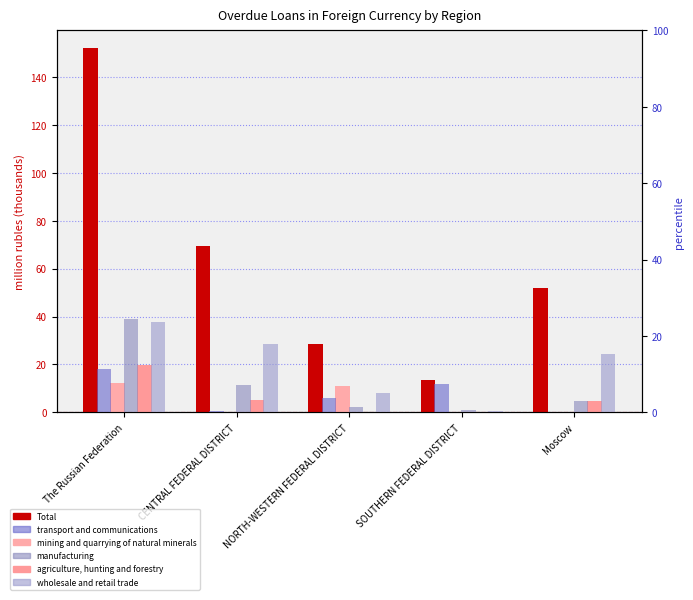

Where does the manufacturing series first go above 3?

The Russian Federation